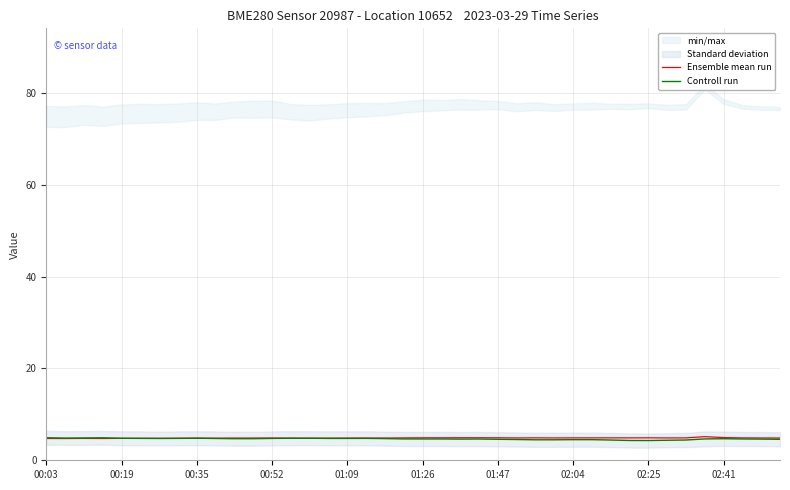

Rank the series by their maximum value, from lowest to highest.

Controll run, Ensemble mean run